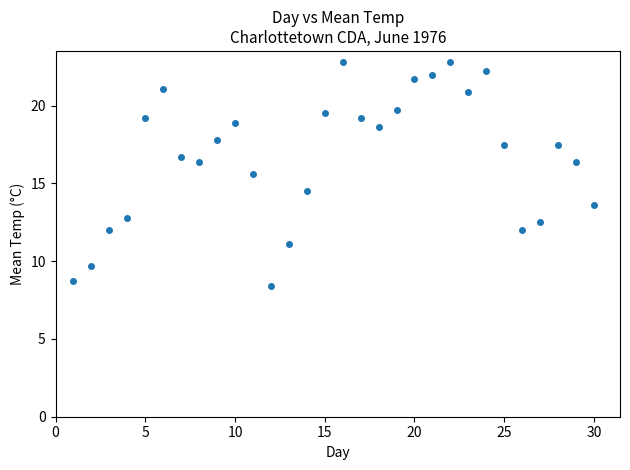

What is the range of Y values (max minus min)?

14.4